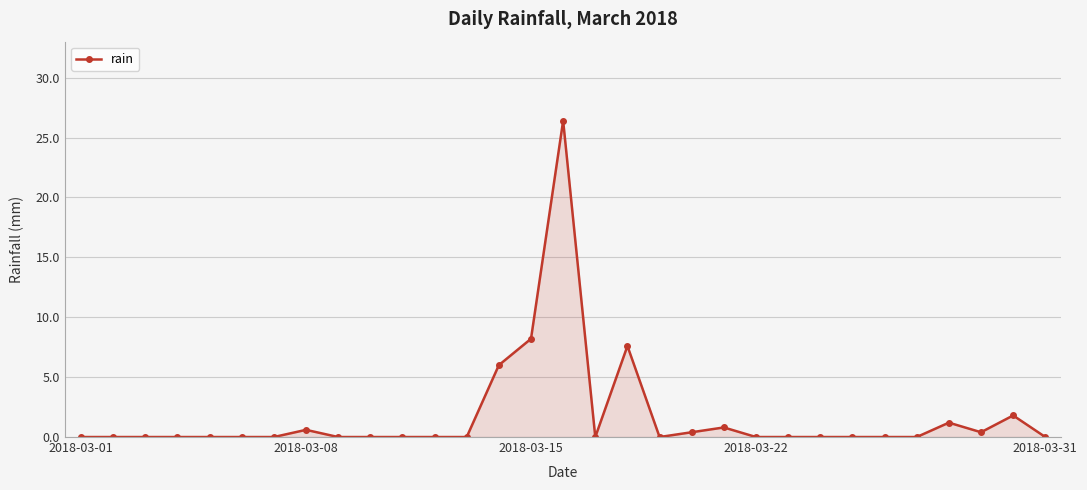

Does the chart have visible grid lines?

Yes